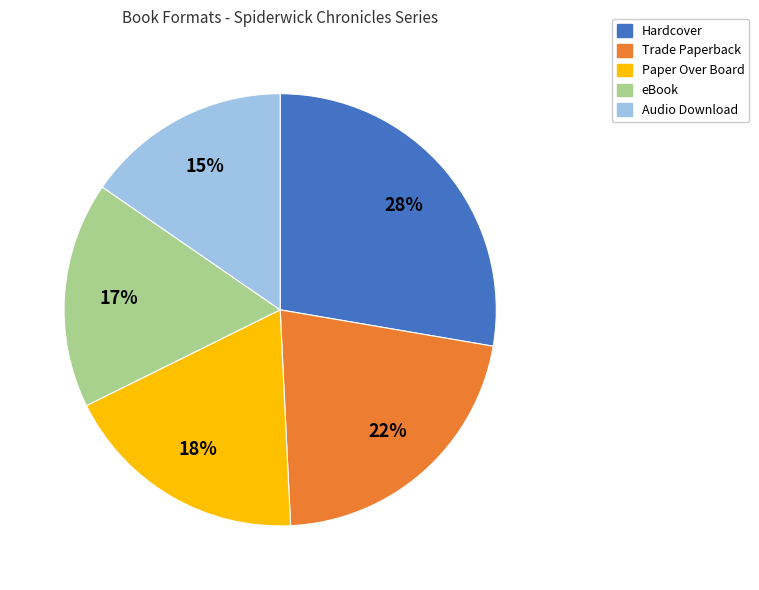

What is the smallest slice in the pie chart?

Audio Download